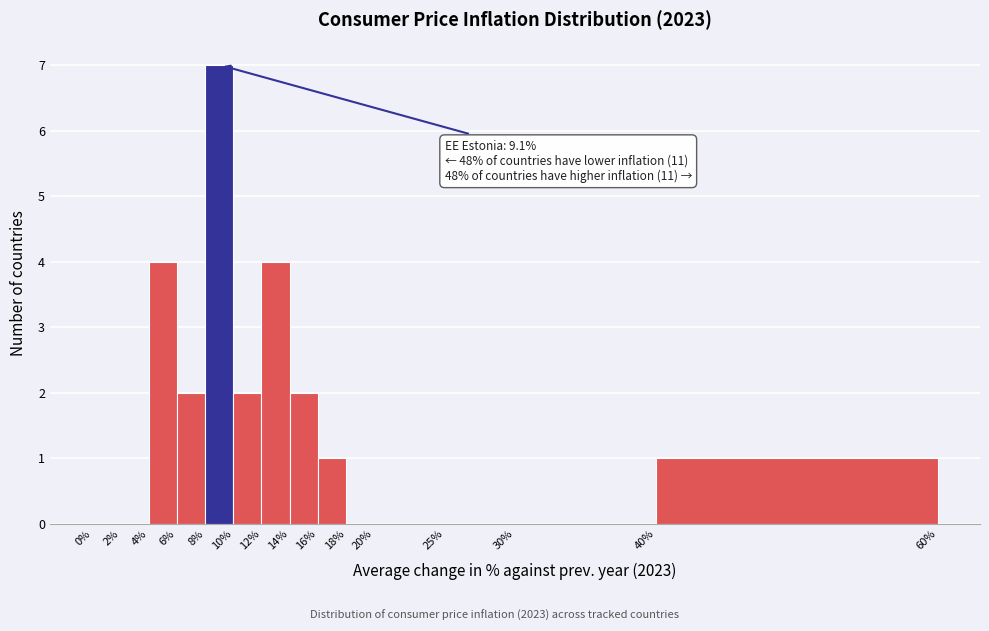

Which range on the x-axis has the tallest bar?

8% to 10%